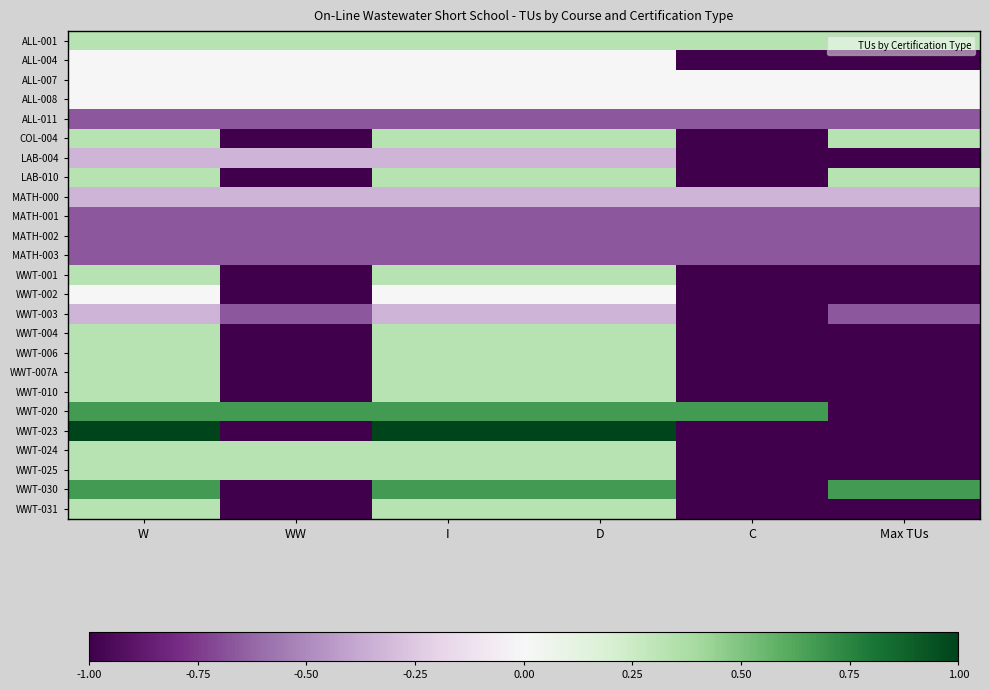

What is the total value across all series at C?

-18.0